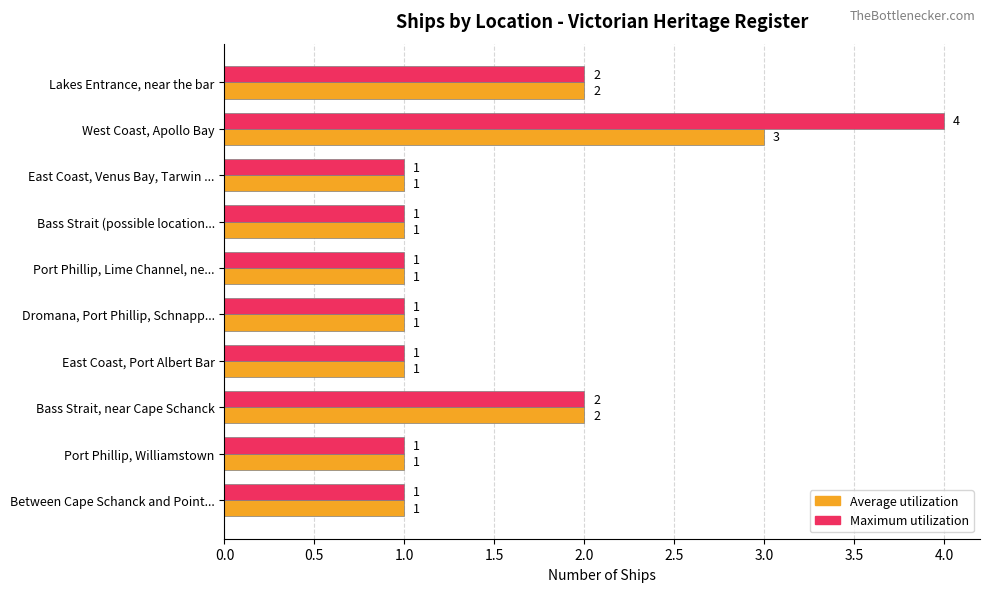

At which category does the chart reach its peak across all series?

West Coast, Apollo Bay